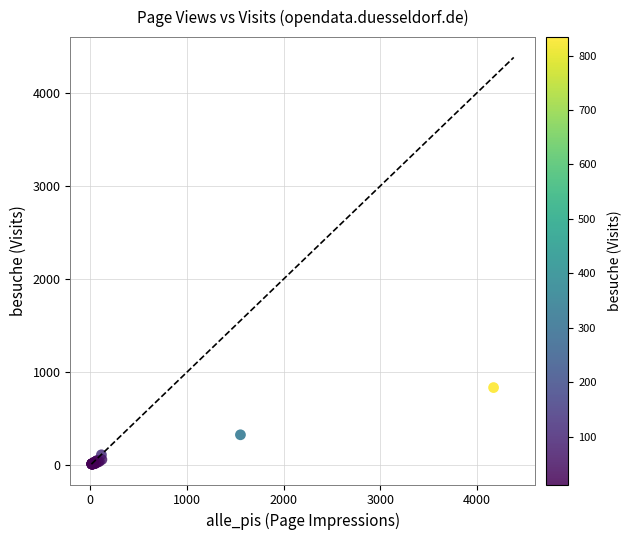

What Y value in the scatter plot is closest to 423?

327